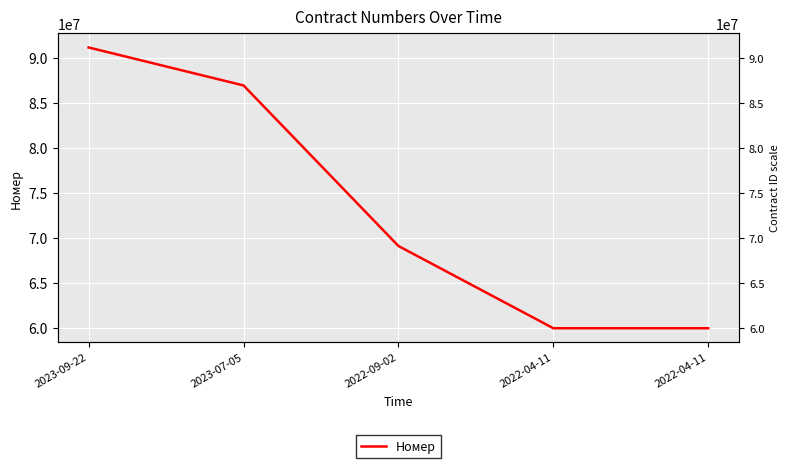

What is the maximum value shown in the chart?

91186310